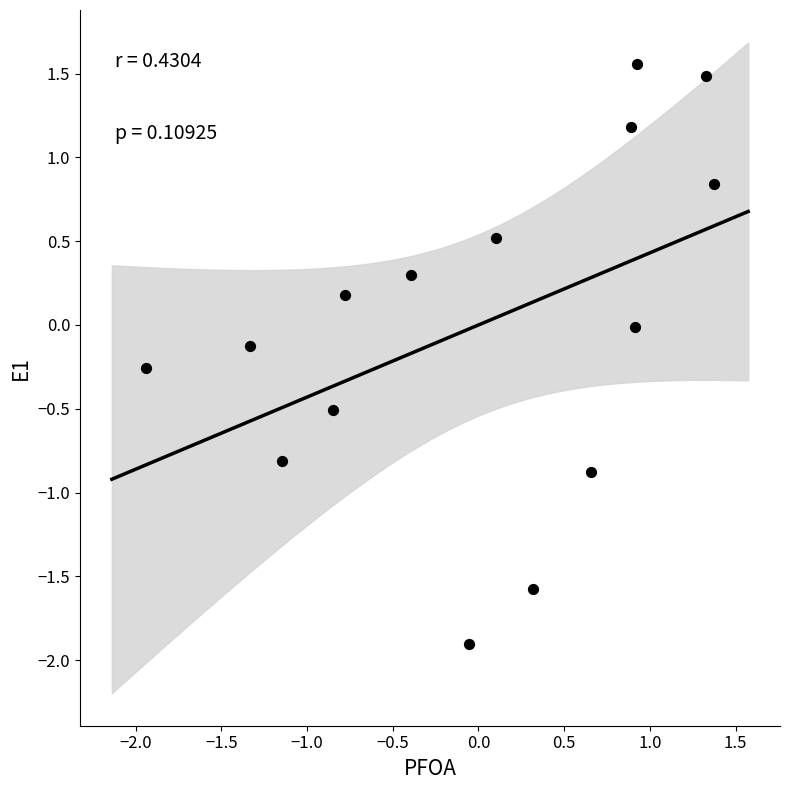

What is the range of X values (max minus min)?

3.3